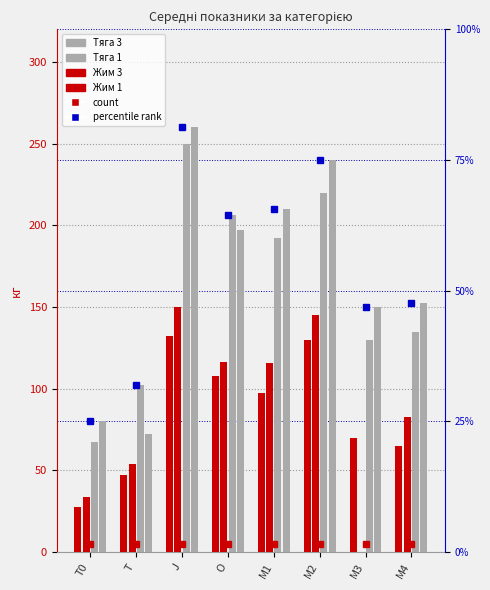

Count the number of data series in this chart.

4